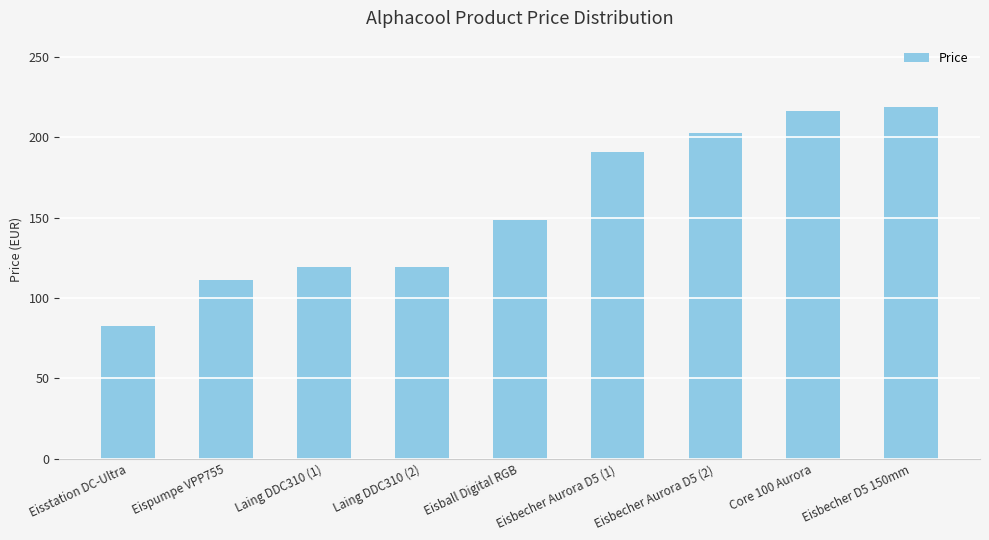

What is the average value?

156.5